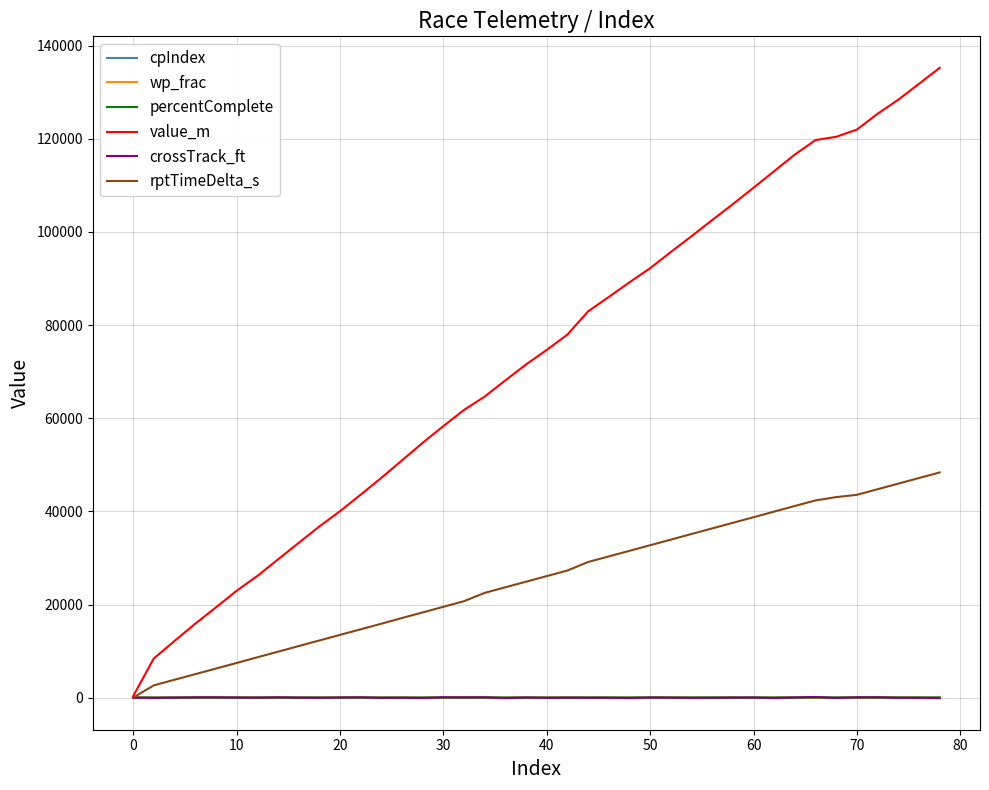

What are all the series names shown in the legend?

cpIndex, wp_frac, percentComplete, value_m, crossTrack_ft, rptTimeDelta_s